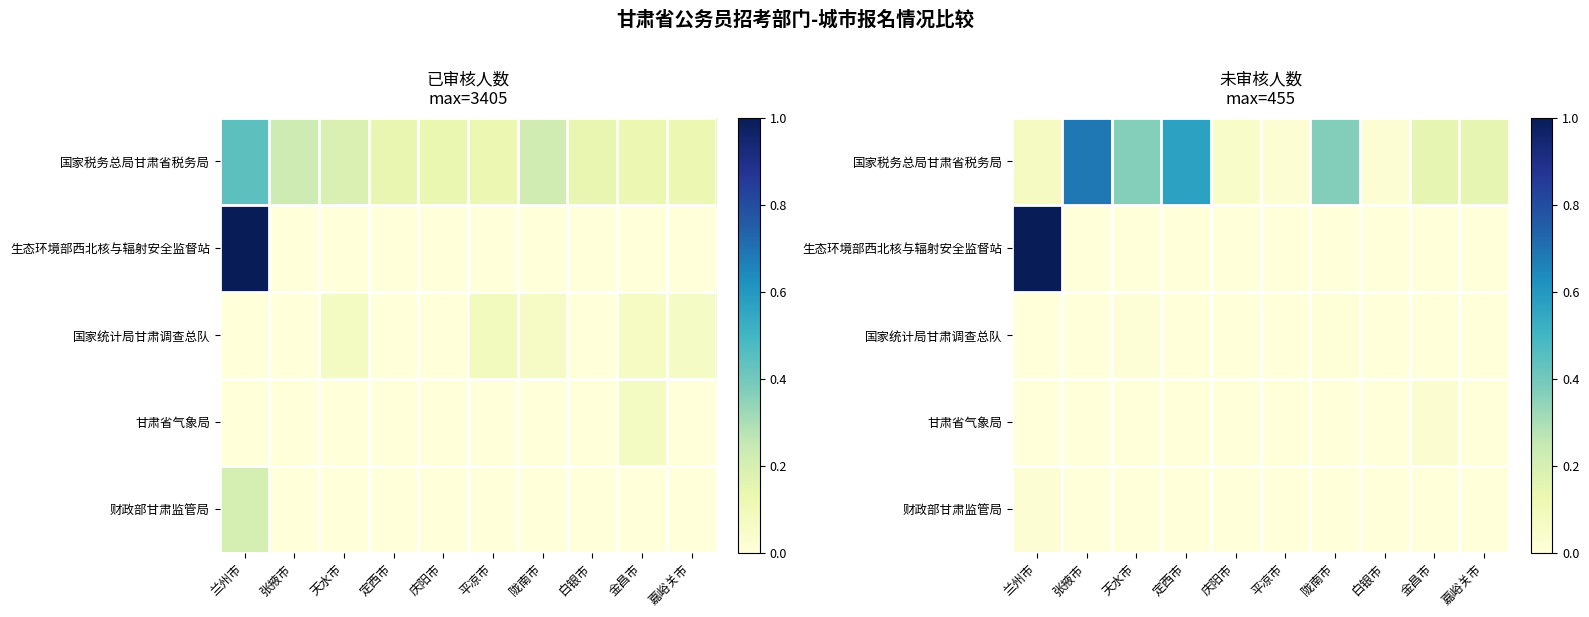

The 生态环境部西北核与辐射安全监督站 series shows -0.5 at 庆阳市. True or false?

False